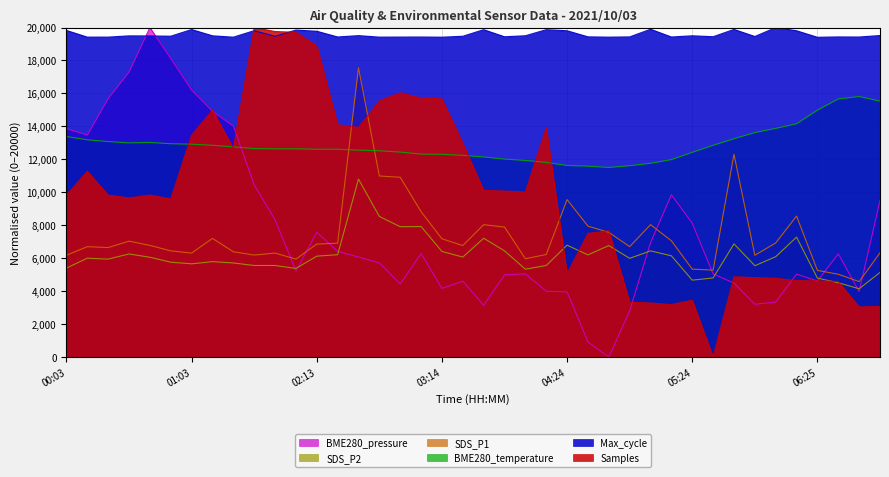

How many times do BME280_pressure and Samples cross each other?

8